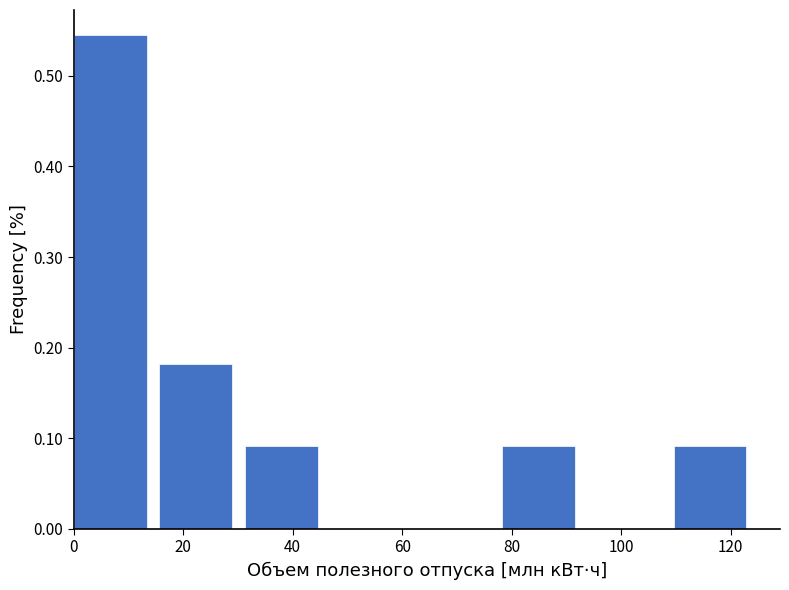

Reading left to right, list every bar in this chart as the range it spans on the x-axis followed by its height. Neither the bar edges nor the heights are printed on the chart, so give them approximately, as read against the axes.

0 to 16: 0.55
16 to 32: 0.18
32 to 46: 0.09
46 to 62: 0
62 to 78: 0
78 to 94: 0.09
94 to 110: 0
110 to 126: 0.09